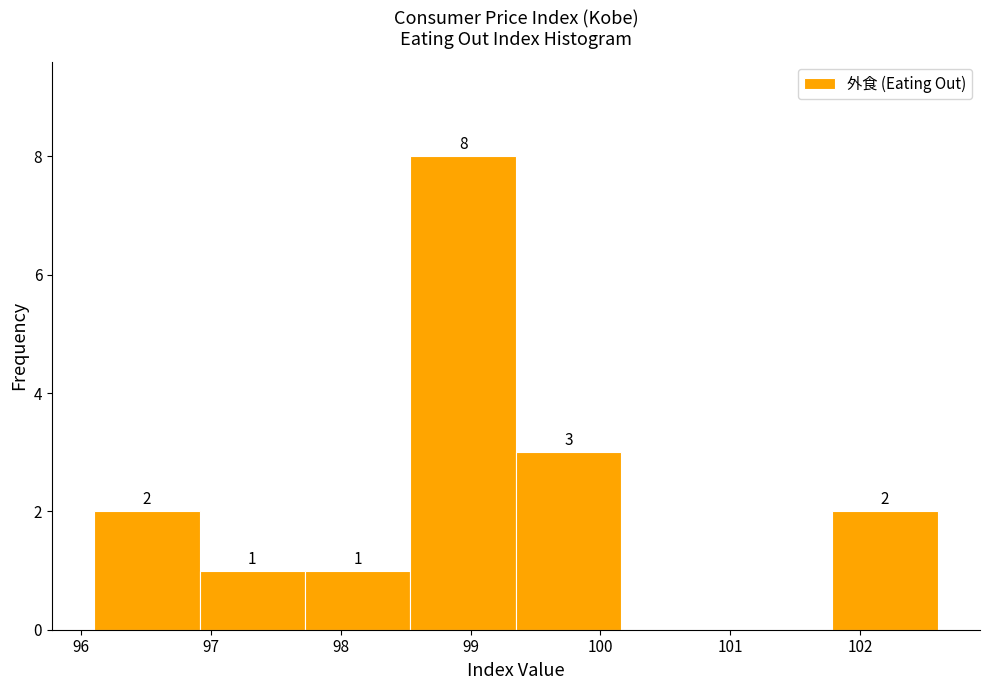

Which range on the x-axis has the tallest bar?

98.5 to 99.4